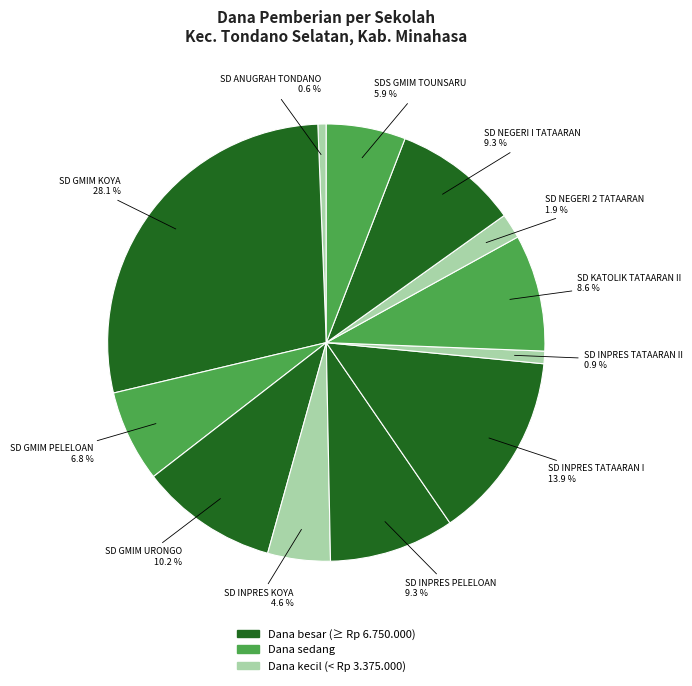

Which has a higher value, SD GMIM KOYA or SD KATOLIK TATAARAN II?

SD GMIM KOYA